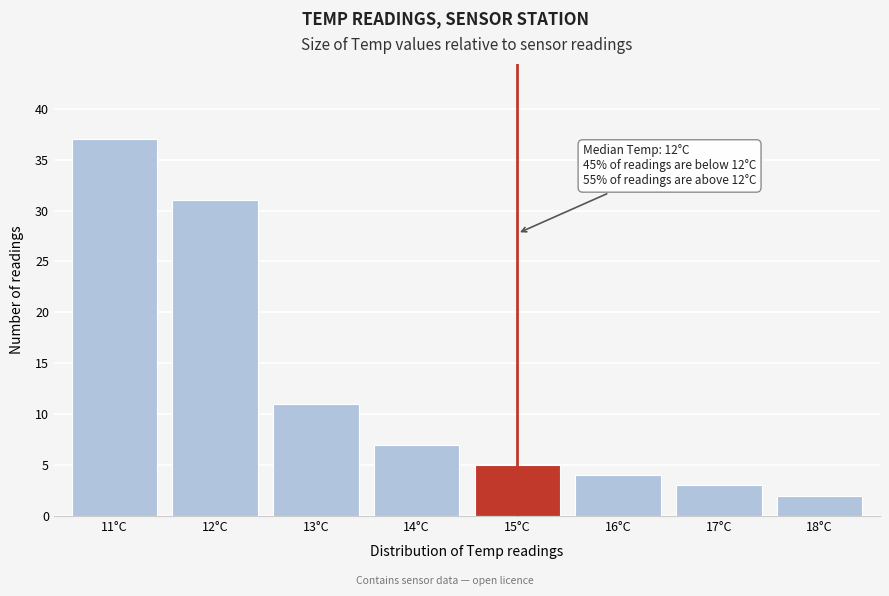

Reading left to right, list all the values displayed in this chart.

11°C=37	12°C=31	13°C=11	14°C=7	15°C=5	16°C=4	17°C=3	18°C=2